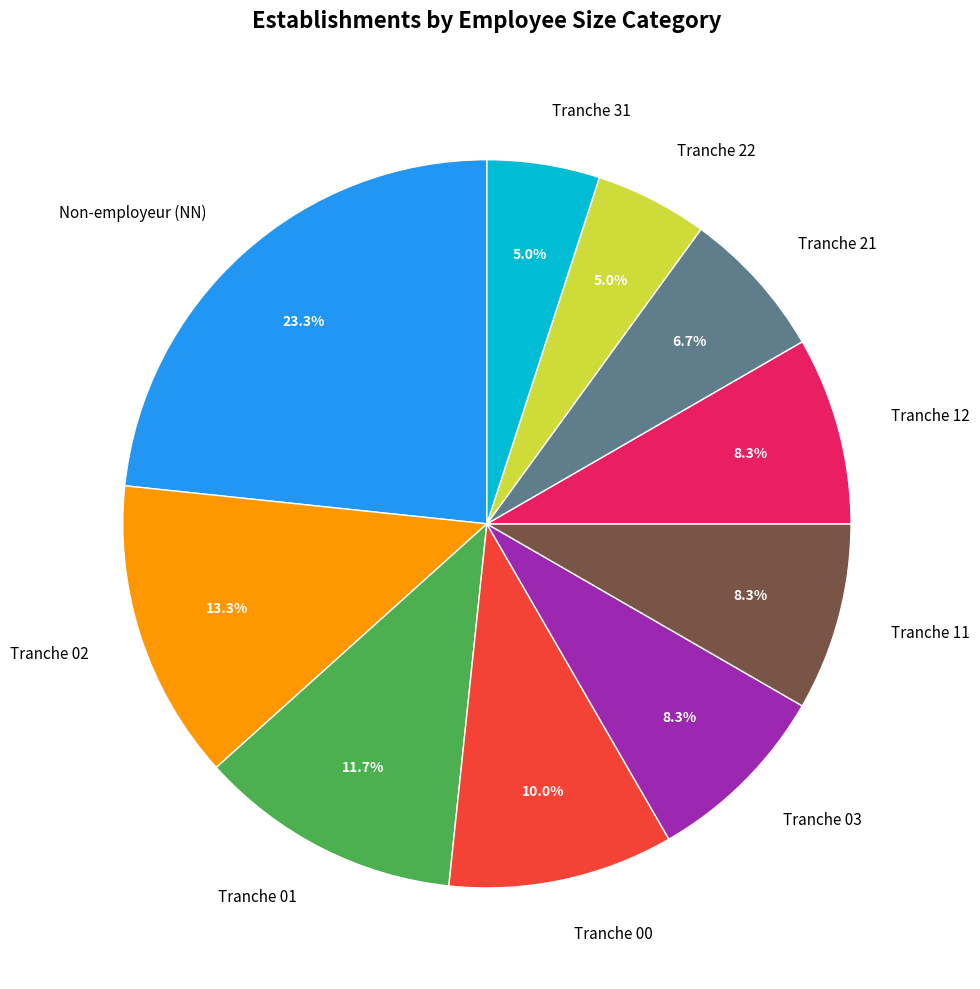

What is the largest slice in the pie chart?

Non-employeur (NN)